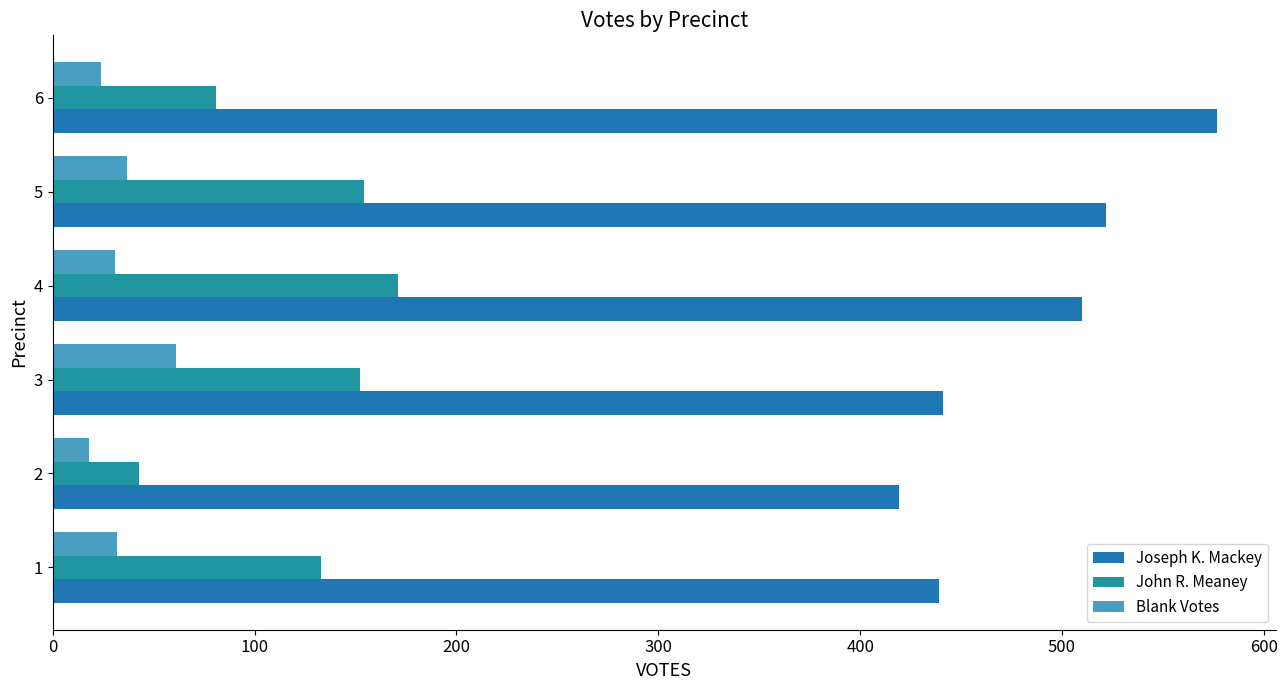

What is the difference between the second highest and minimum values in the Blank Votes series?

19